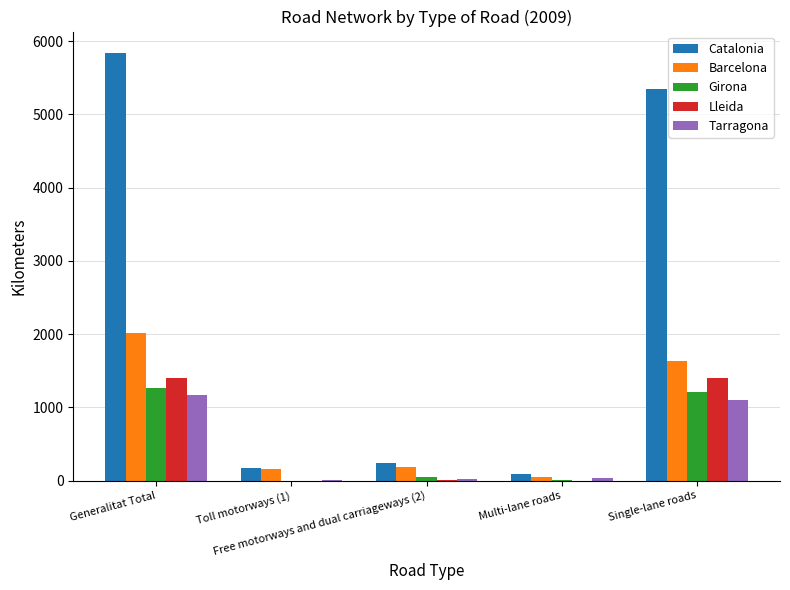

Which series has the largest total across all categories?

Catalonia